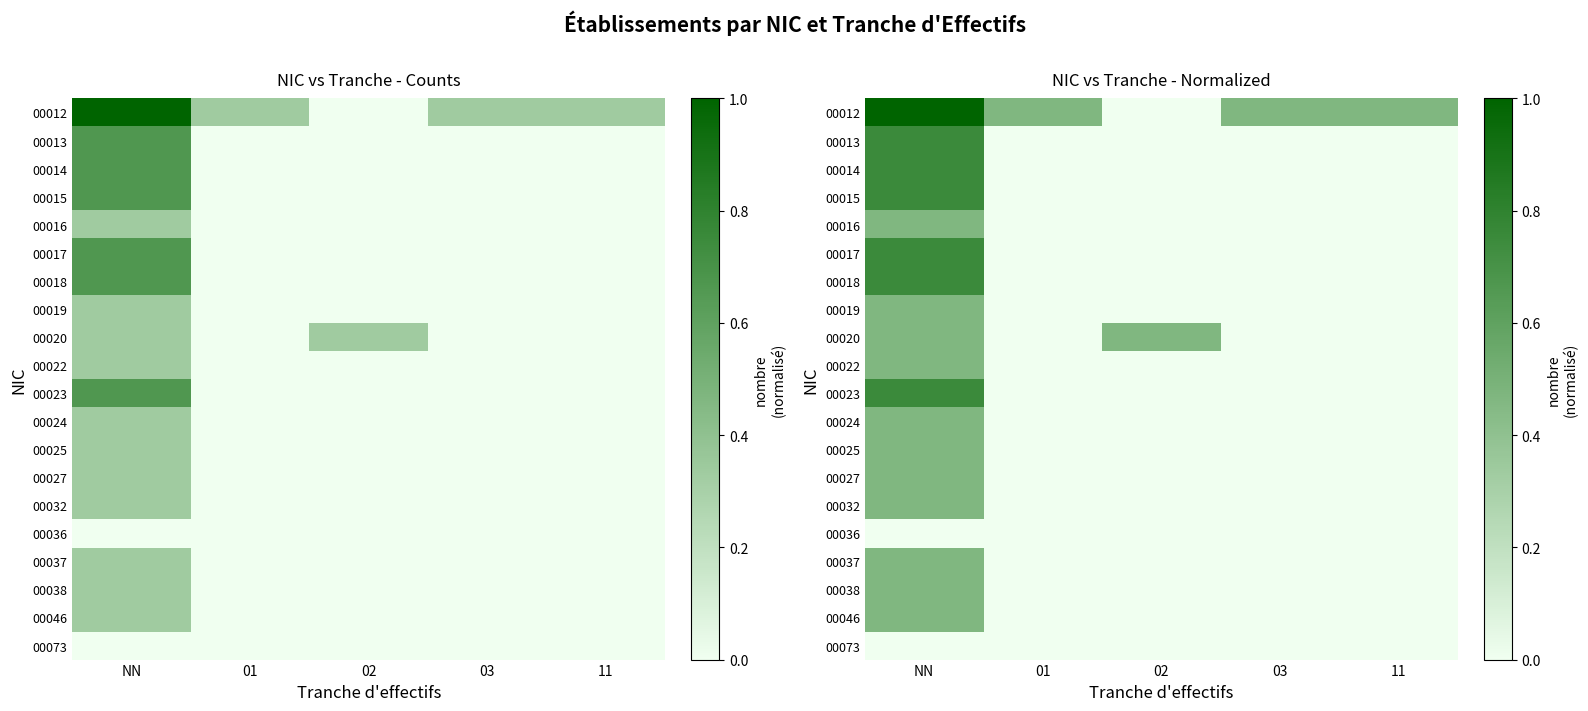

What is the greatest value displayed?

1.0